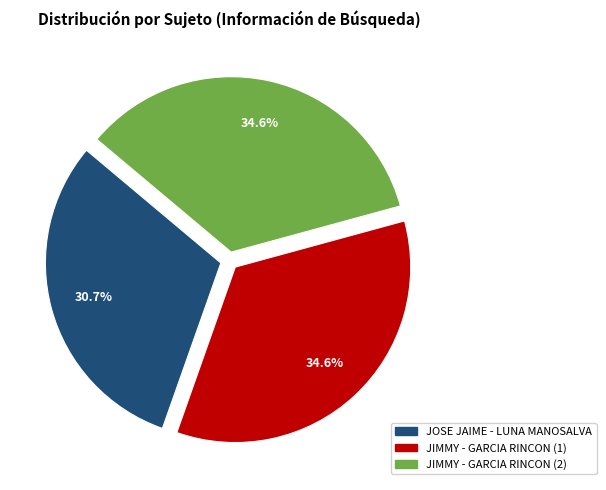

How much of the chart is everything except JIMMY - GARCIA RINCON (1)?

65.4%